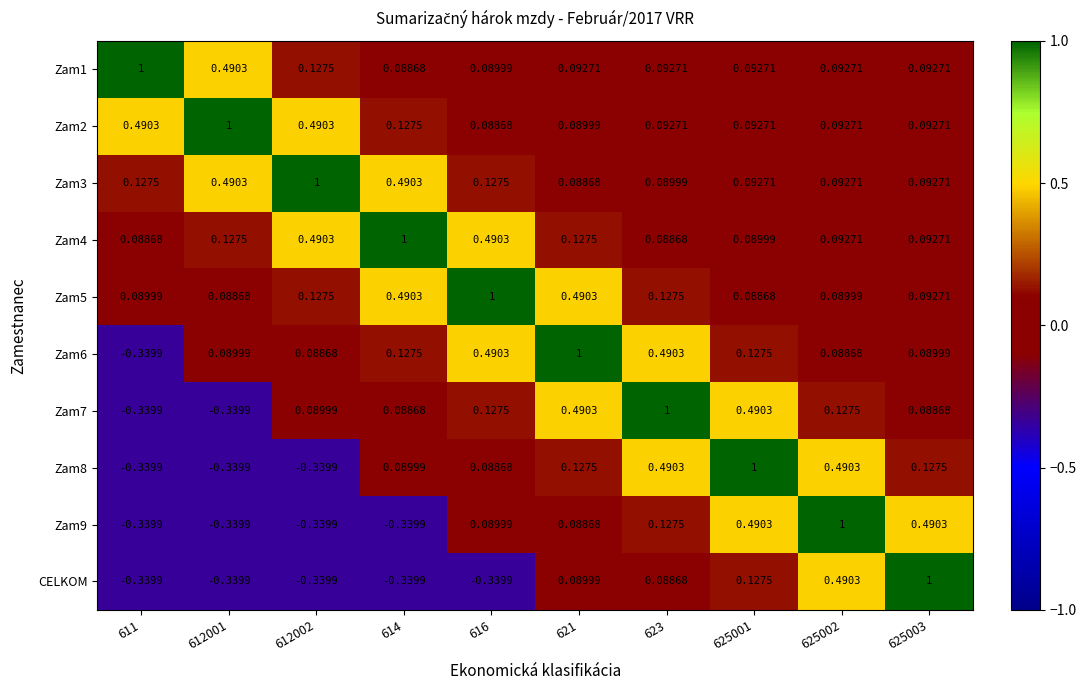

Is the value of Zam5 at 612001 greater than the value of CELKOM at 612002?

Yes